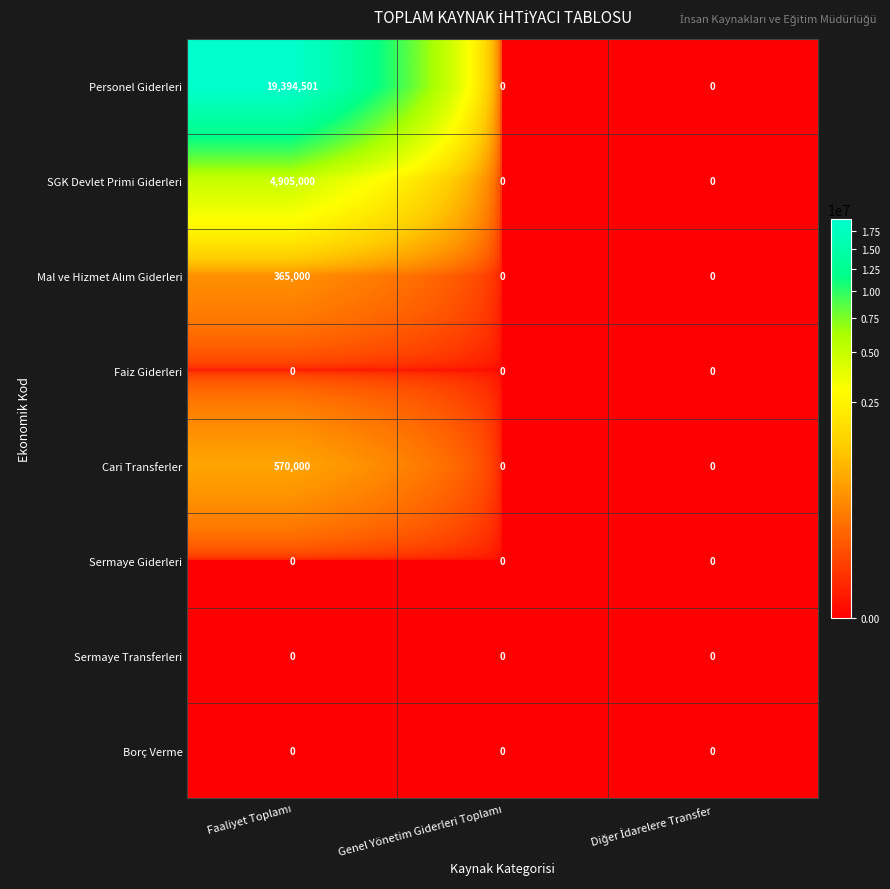

Which series has the largest range (max minus min)?

Personel Giderleri